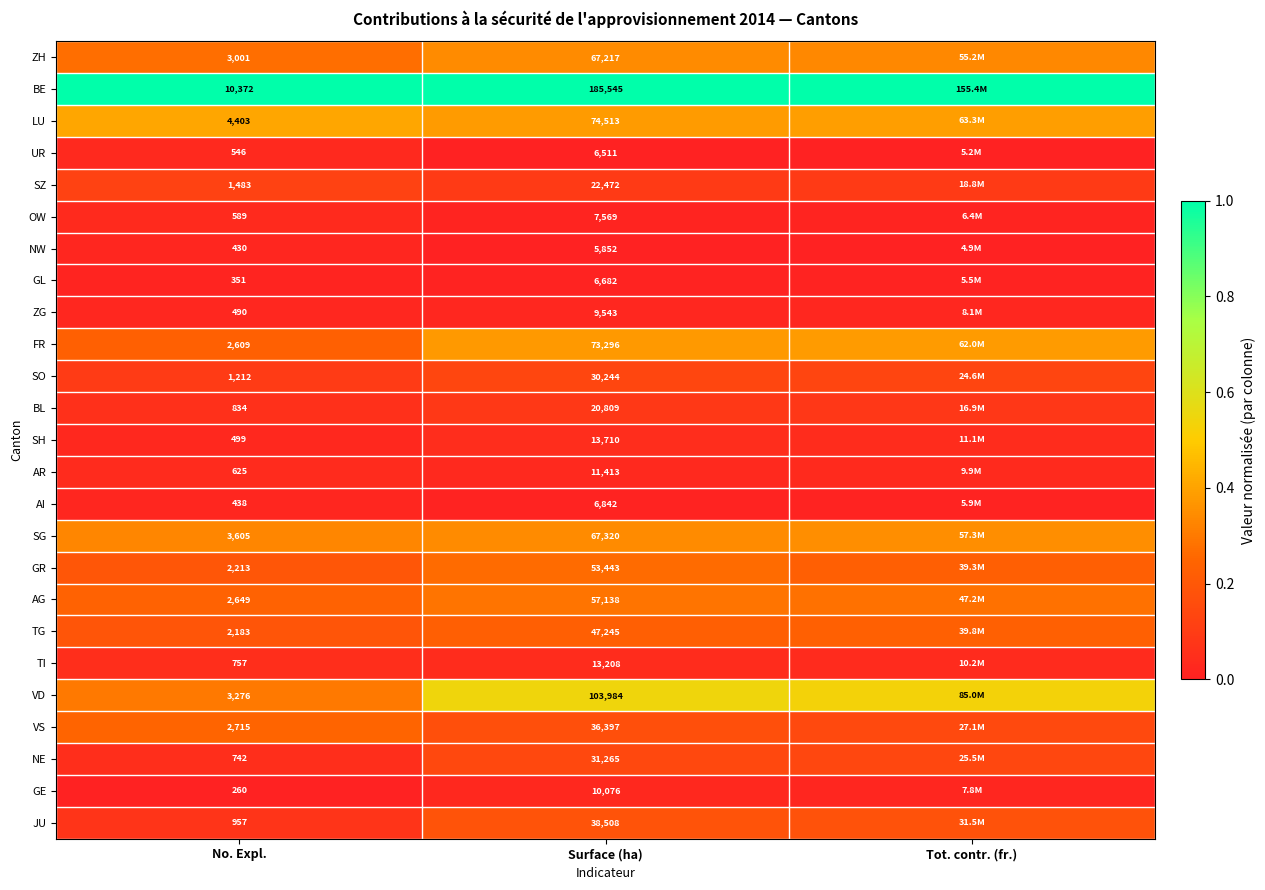

Rank the series at Surface (ha) from highest to lowest value.

BE, VD, LU, FR, SG, ZH, AG, GR, TG, JU, VS, NE, SO, SZ, BL, SH, TI, AR, GE, ZG, OW, AI, GL, UR, NW